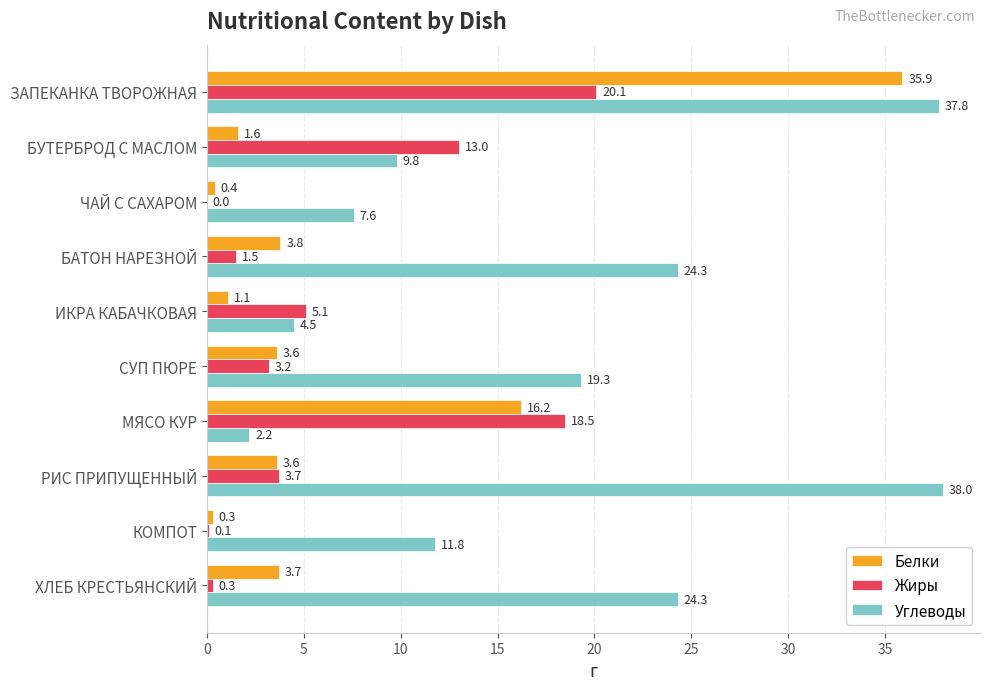

Between ЗАПЕКАНКА ТВОРОЖНАЯ and КОМПОТ, which series saw the biggest shift?

Белки